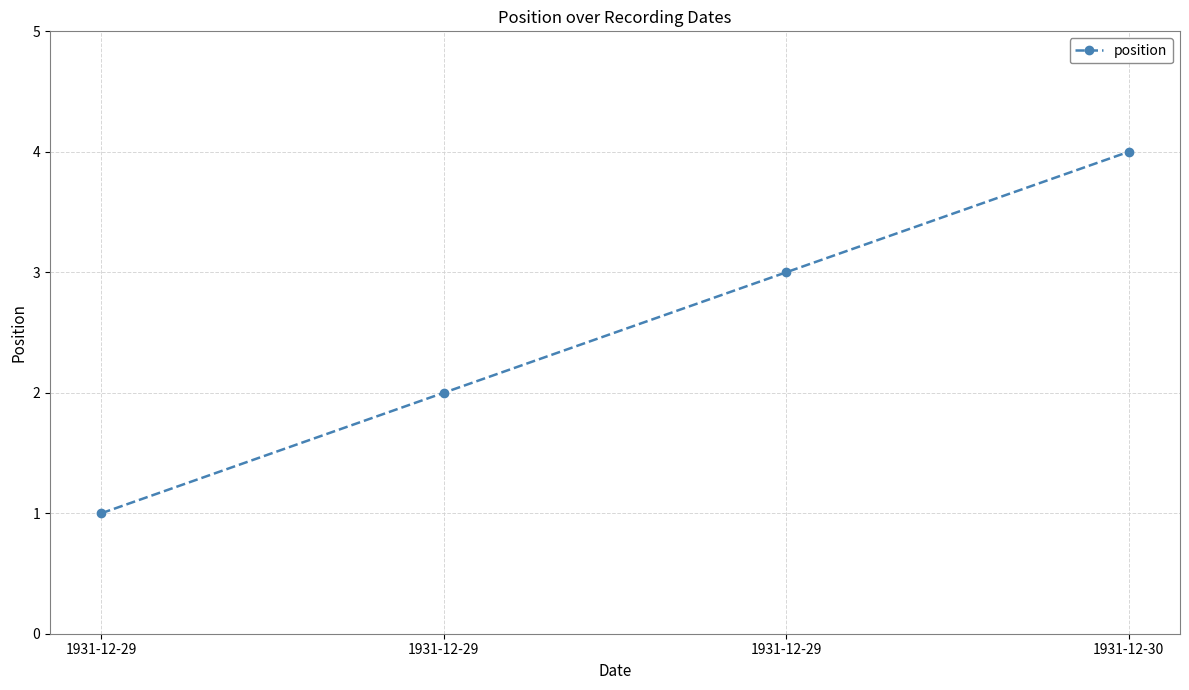

Is this an area chart (filled region under the line)?

No